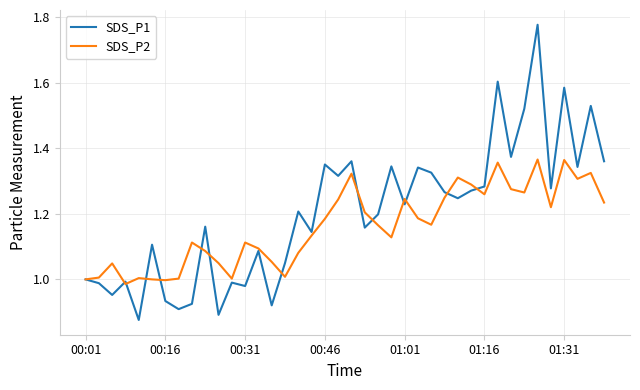

Which series has the largest total across all categories?

SDS_P1